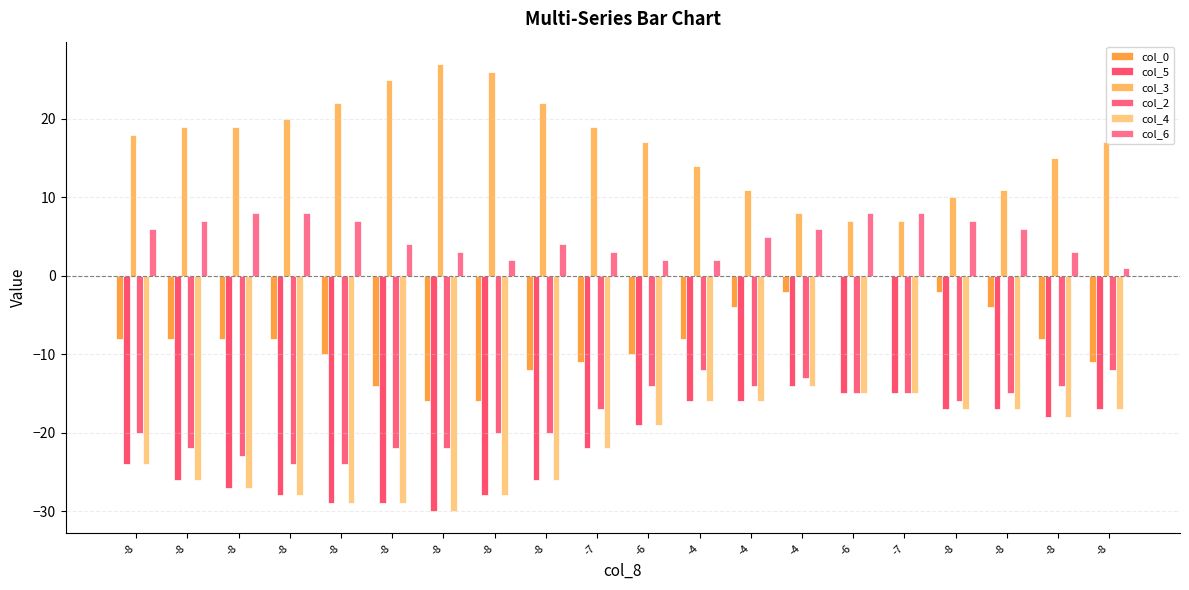

Where does the col_0 series first go above -8?

-4